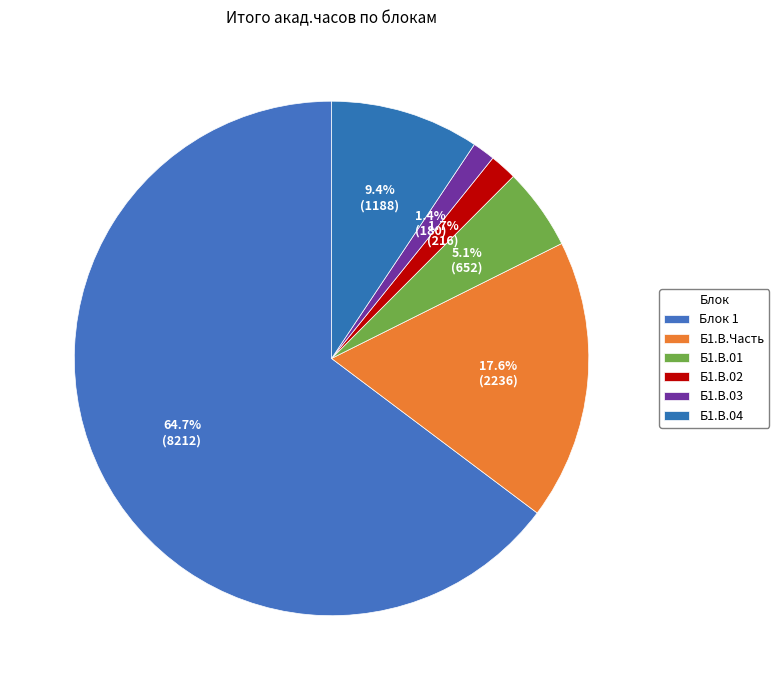

How many slices are in this pie chart?

6